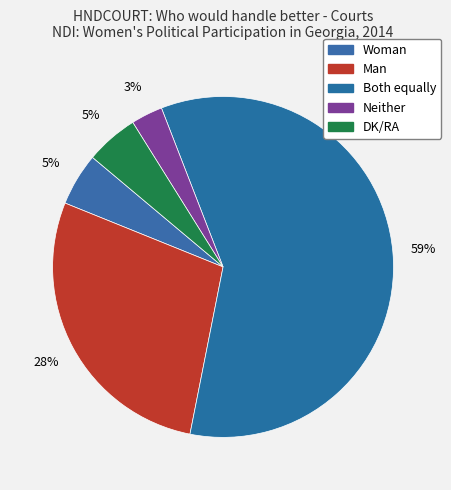

To the nearest percent, what is the combined percentage of DK/RA and Both equally?

64%